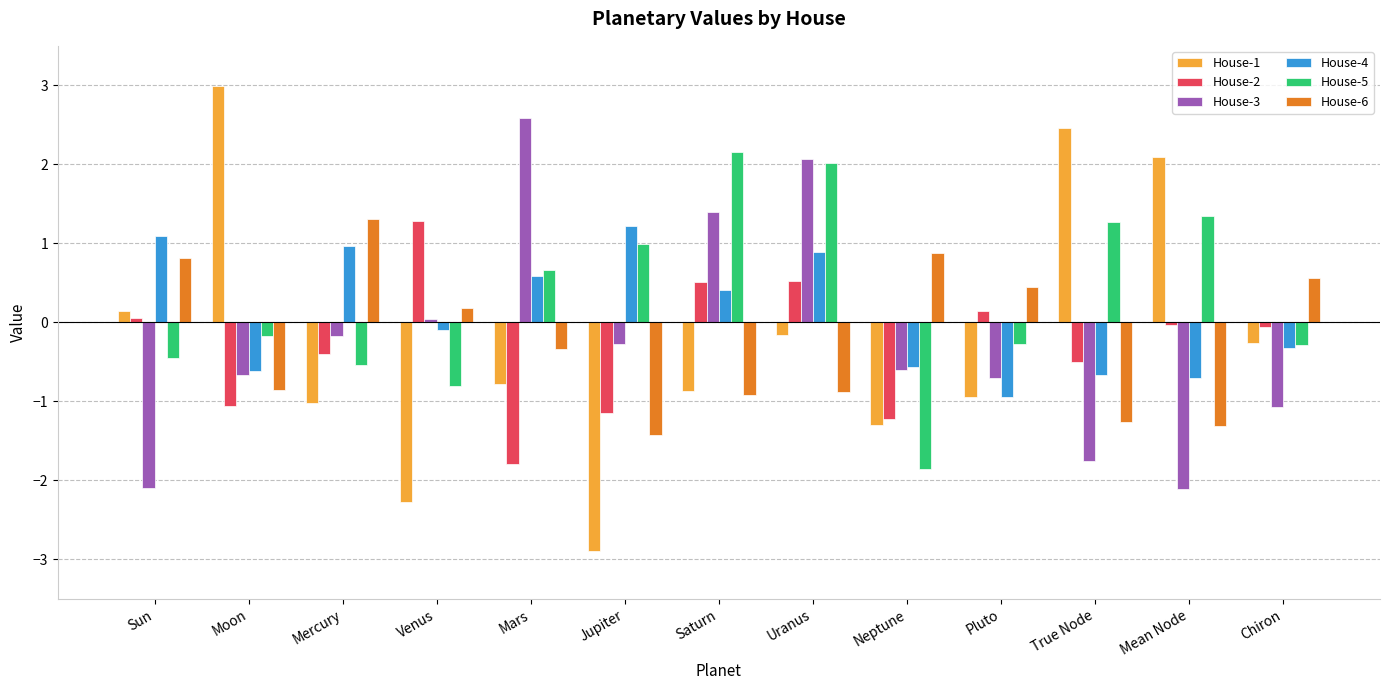

What is the difference between the highest and lowest values at Uranus?

3.0